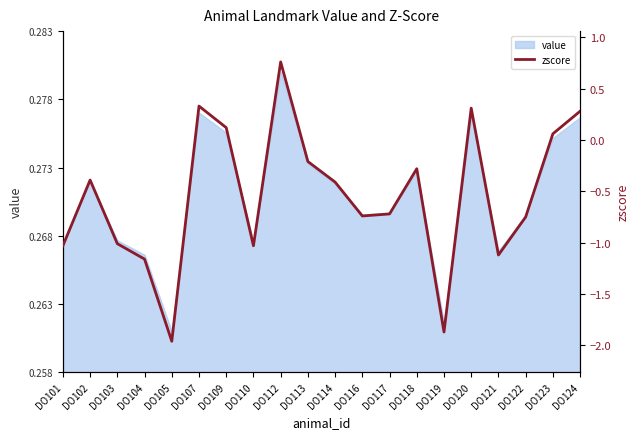

Where is the first local minimum?

DO105